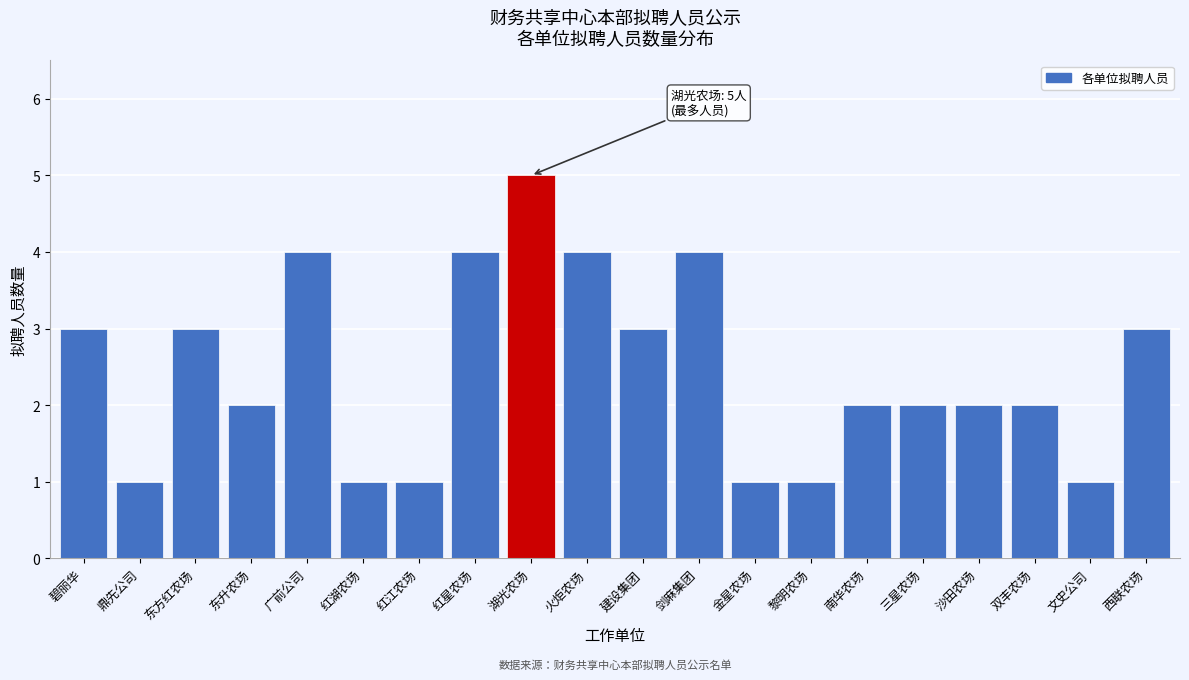

Reading right to left, transcribe all the data shown in this chart.

3	1	2	2	2	2	1	1	4	3	4	5	4	1	1	4	2	3	1	3